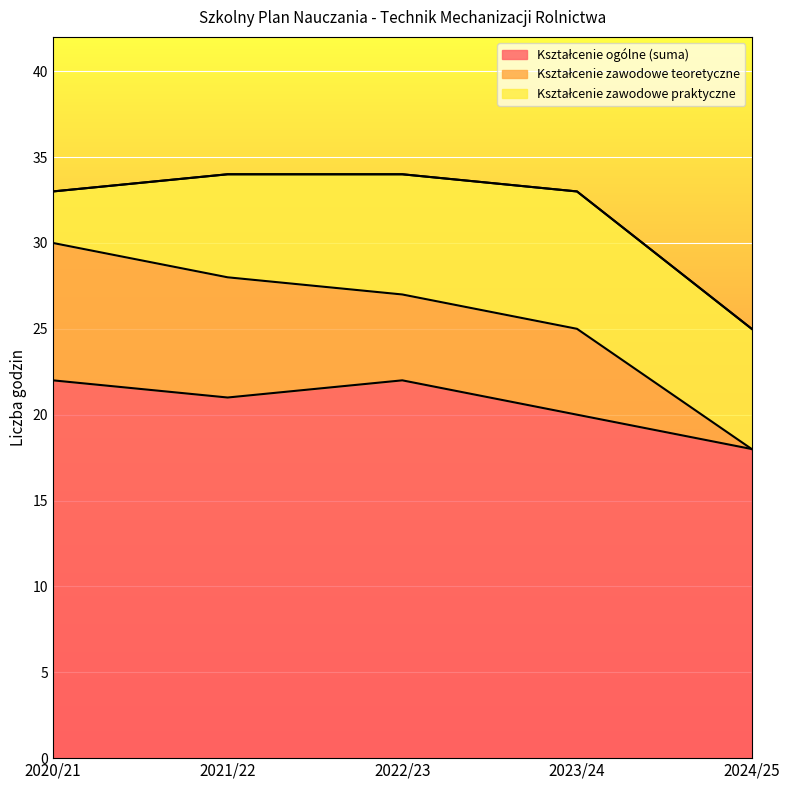

What is the total value across all series at 2022/23?

34